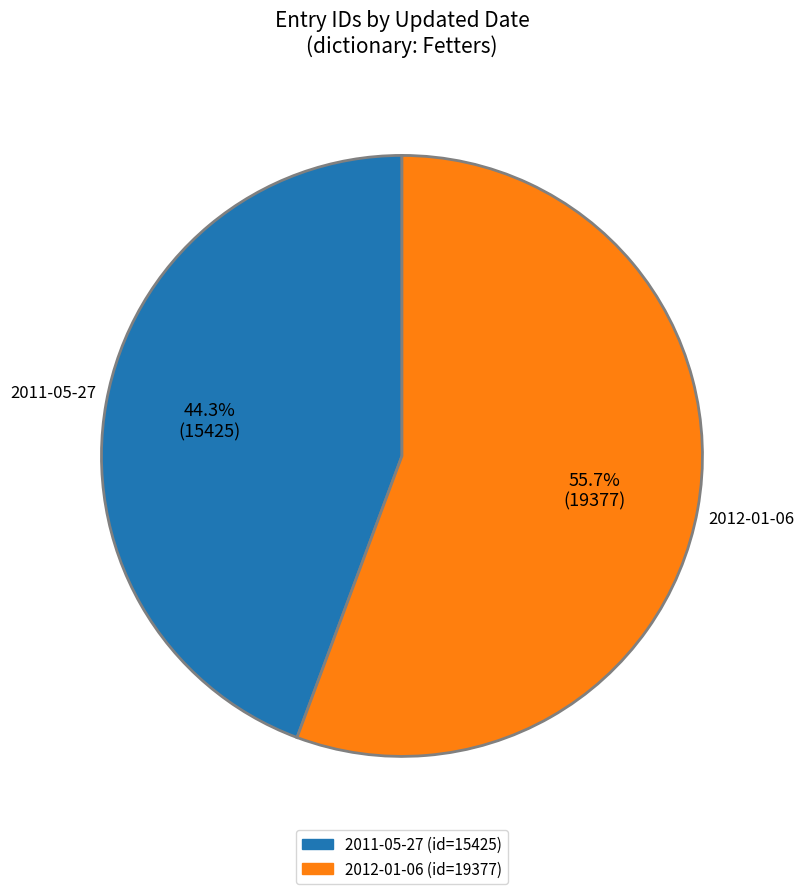

Which category has the biggest portion of the pie?

2012-01-06